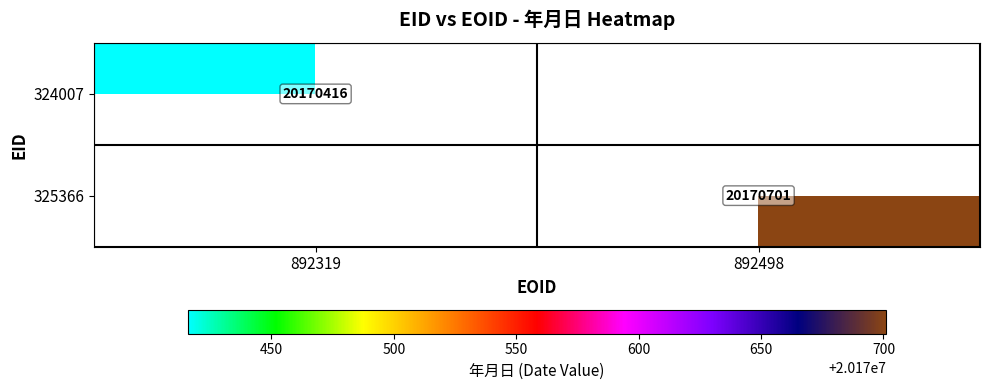

Is it true that 324007 equals 11381132 at 892319?

False